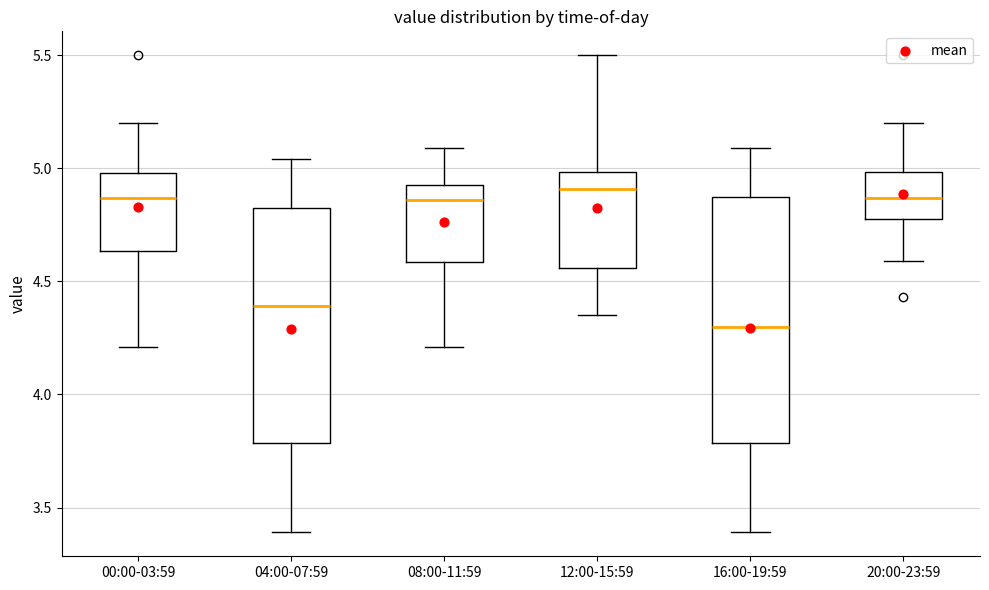

Reading left to right, read every box against the y-axis: the position of its median line, the range the box covers, and the ends of its whiskers. The values are not printed on the chart, so give them approximately, as read against the axis.

00:00-03:59: median 4.85, box 4.65 to 5.00, whiskers 4.20 to 5.20
04:00-07:59: median 4.40, box 3.80 to 4.80, whiskers 3.40 to 5.05
08:00-11:59: median 4.85, box 4.60 to 4.95, whiskers 4.20 to 5.10
12:00-15:59: median 4.90, box 4.55 to 5.00, whiskers 4.35 to 5.50
16:00-19:59: median 4.30, box 3.80 to 4.85, whiskers 3.40 to 5.10
20:00-23:59: median 4.85, box 4.80 to 5.00, whiskers 4.60 to 5.20